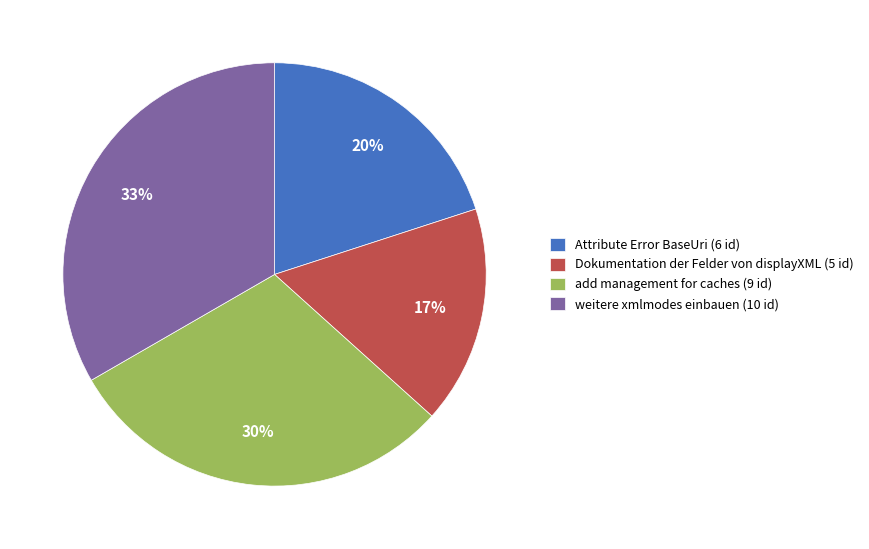

Does any single category account for the majority?

No